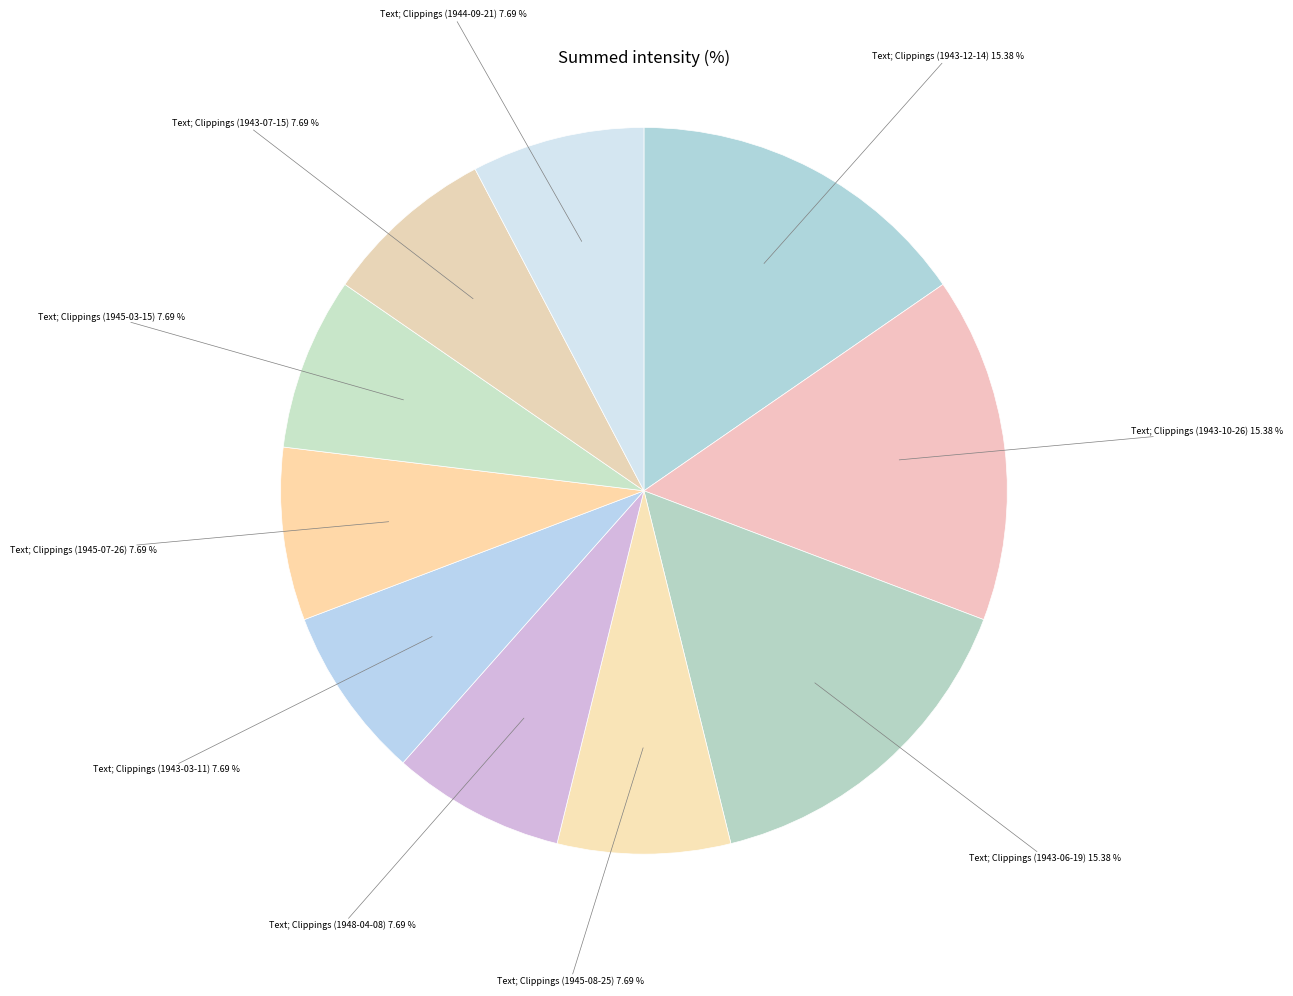

What is the ratio of the value at Text; Clippings (1945-07-26) to the value at Text; Clippings (1943-06-19)?

0.5